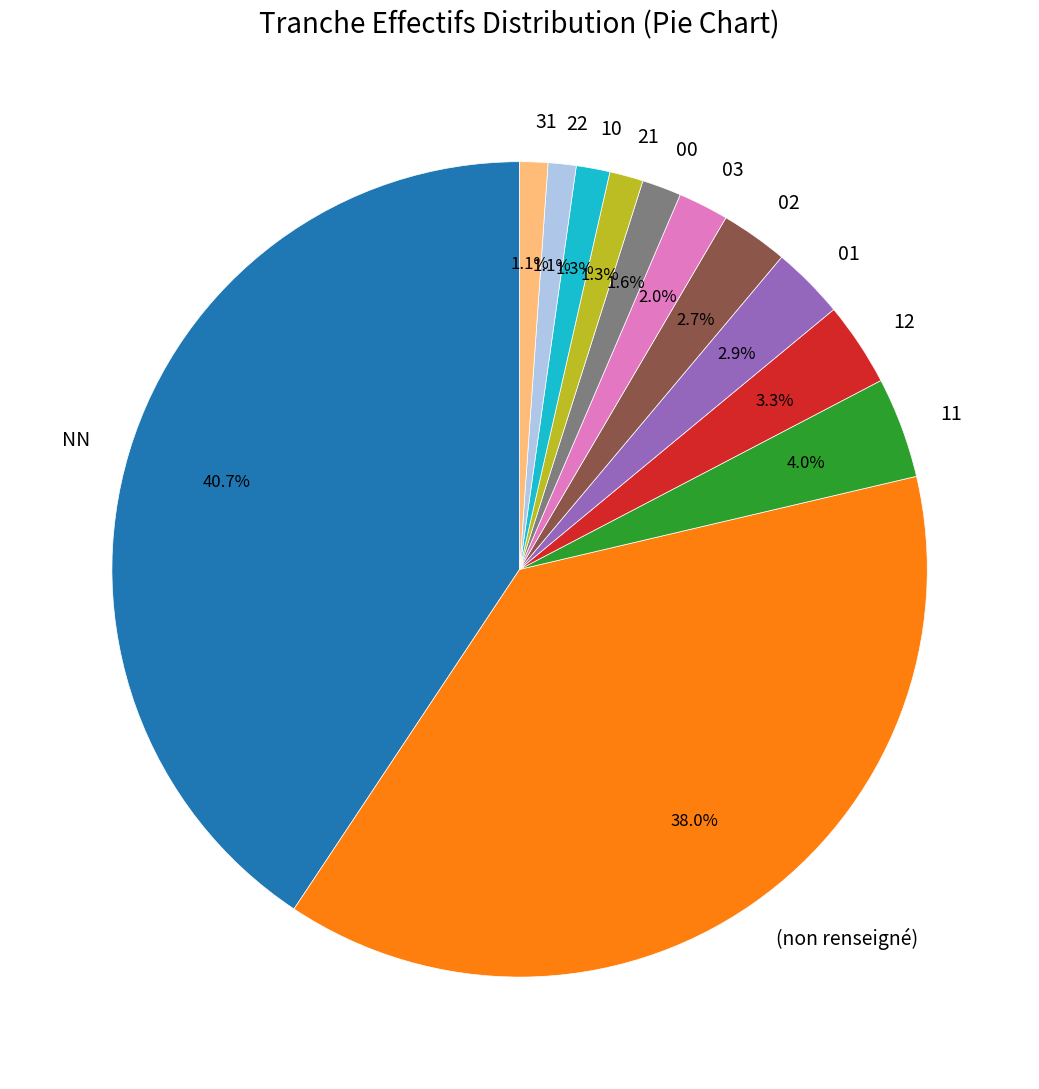

Is it true that 01 is 3% of the pie?

True